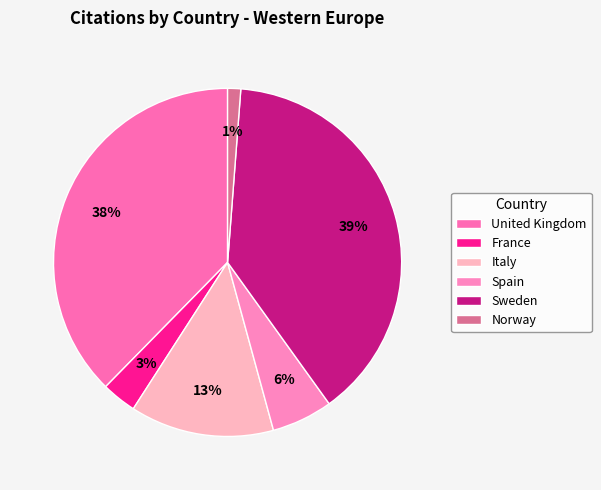

What portion of the pie excludes France?

96.8%